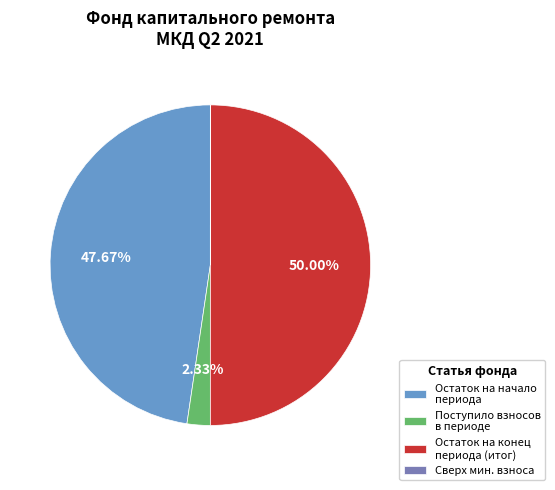

Which category has the biggest portion of the pie?

Остаток на конец периода (итог)